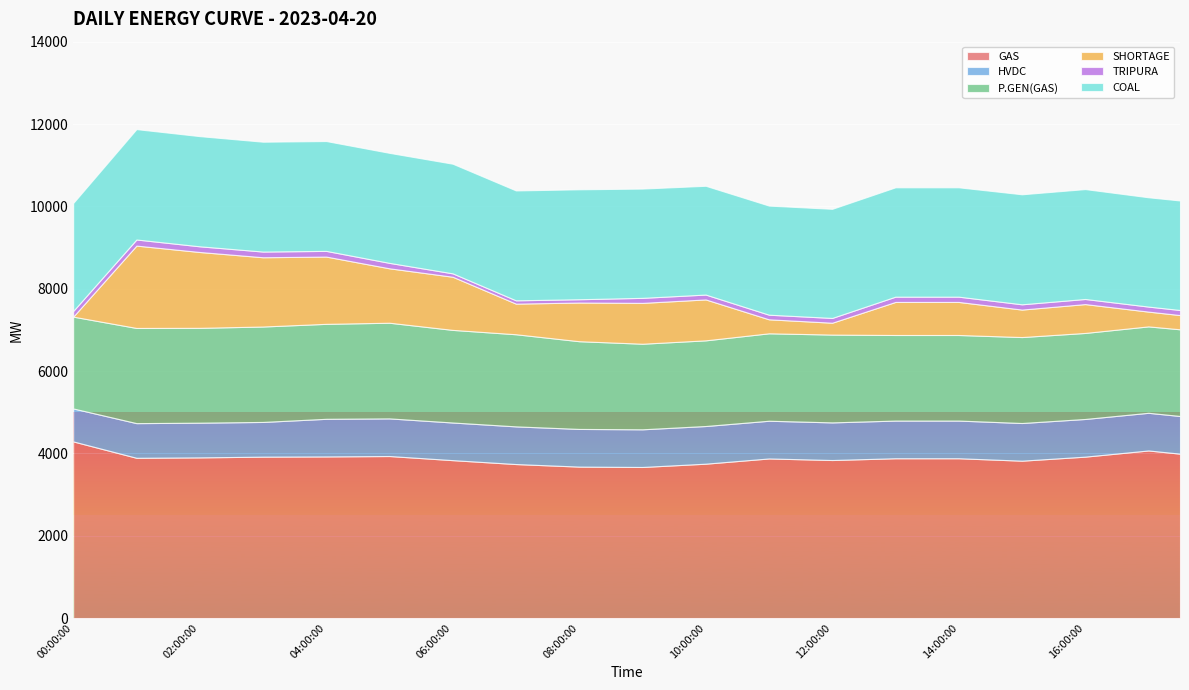

What is the total value across all series at 08:00:00?

10413.7